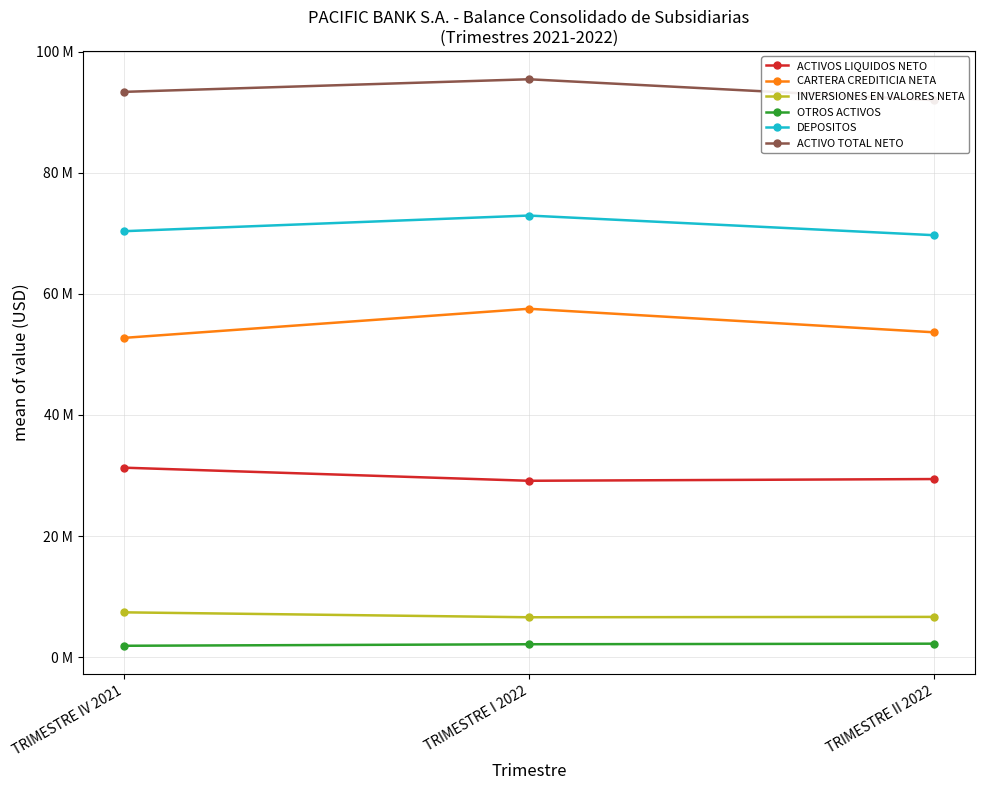

How many lines are shown in the chart?

6